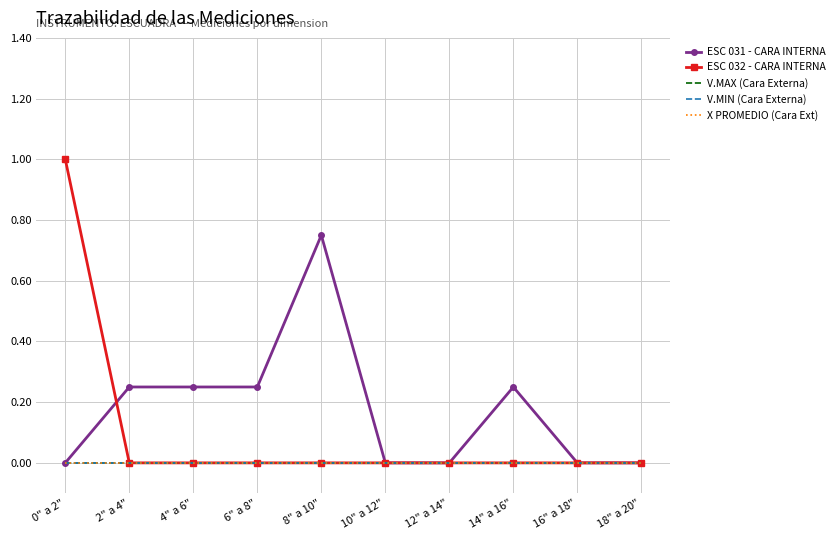

True or false: X PROMEDIO (Cara Ext) and ESC 032 - CARA INTERNA intersect in this chart.

False